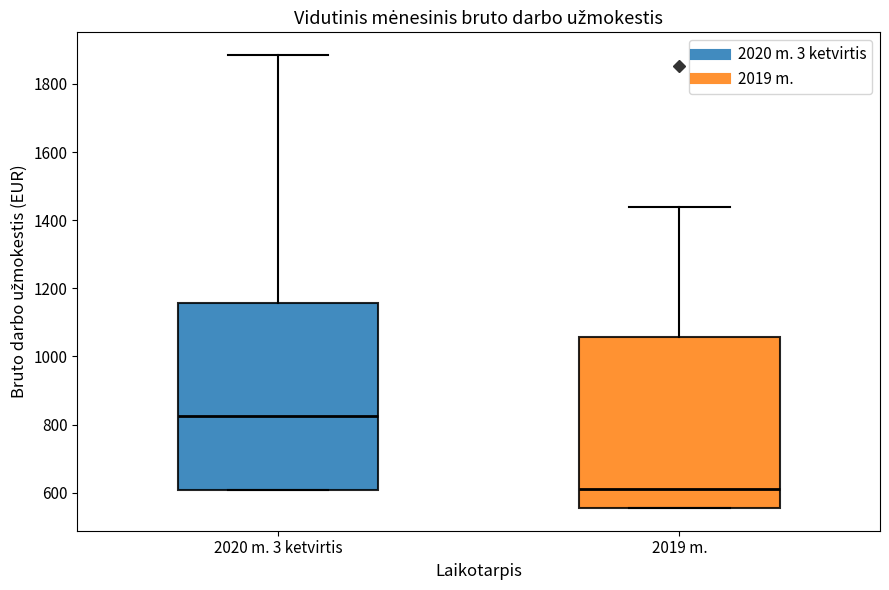

Where does the upper whisker of the box for 2020 m. 3 ketvirtis end on the y-axis? The values are not printed on the chart, so give them approximately, as read against the axis.

1880